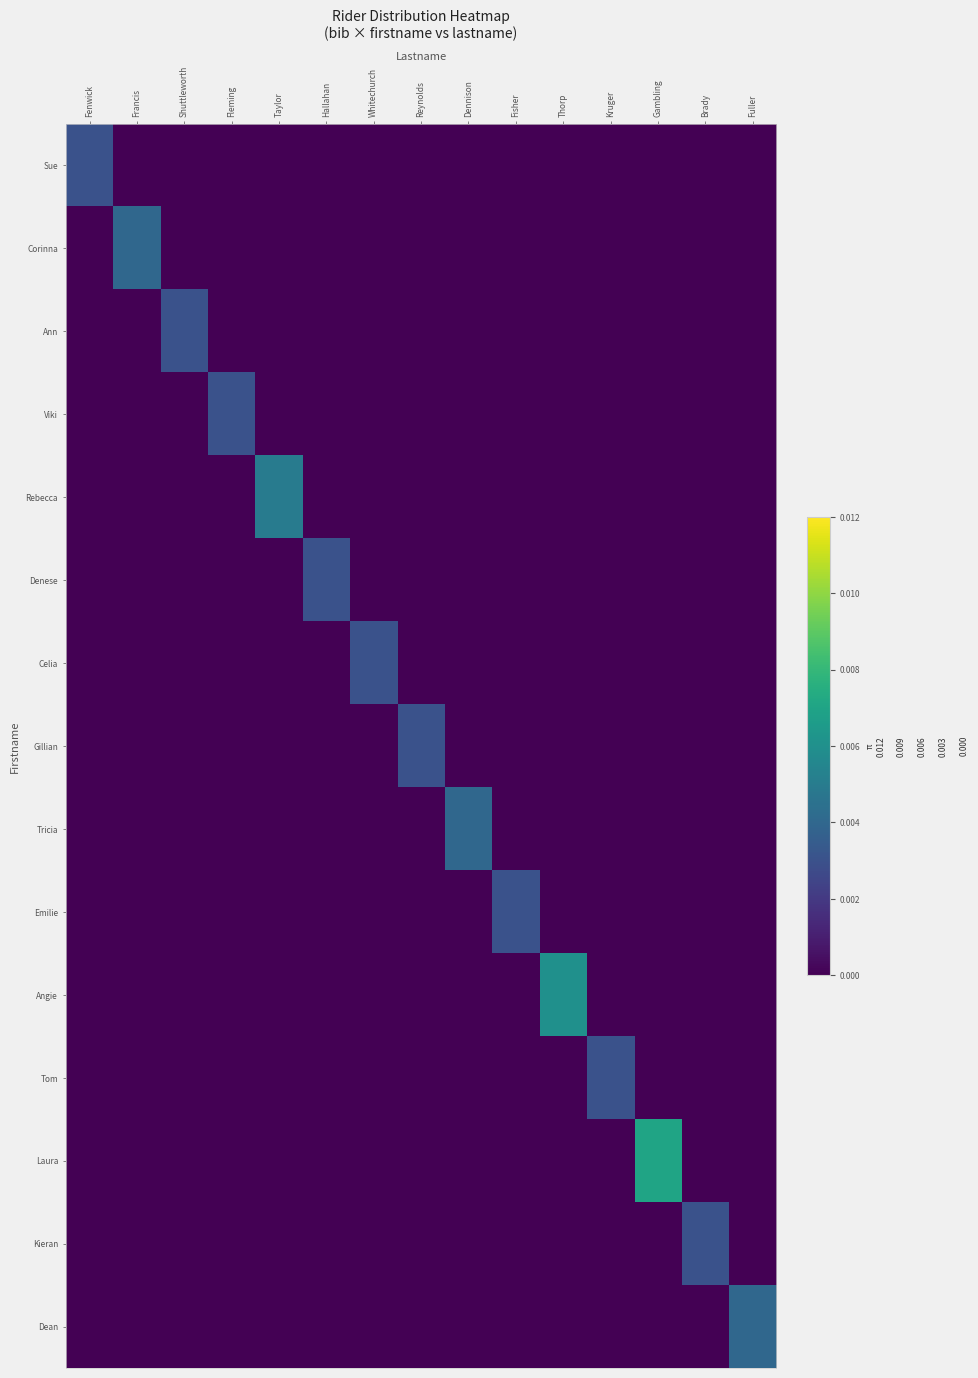

Reading left to right, what are all the values shown in this chart?

Sue: Fenwick=0.0	Francis=0.0	Shuttleworth=0.0	Fleming=0.0	Taylor=0.0	Hallahan=0.0	Whitechurch=0.0	Reynolds=0.0	Dennison=0.0	Fisher=0.0	Thorp=0.0	Kruger=0.0	Gambling=0.0	Brady=0.0	Fuller=0.0
Corinna: Fenwick=0.0	Francis=0.0	Shuttleworth=0.0	Fleming=0.0	Taylor=0.0	Hallahan=0.0	Whitechurch=0.0	Reynolds=0.0	Dennison=0.0	Fisher=0.0	Thorp=0.0	Kruger=0.0	Gambling=0.0	Brady=0.0	Fuller=0.0
Ann: Fenwick=0.0	Francis=0.0	Shuttleworth=0.0	Fleming=0.0	Taylor=0.0	Hallahan=0.0	Whitechurch=0.0	Reynolds=0.0	Dennison=0.0	Fisher=0.0	Thorp=0.0	Kruger=0.0	Gambling=0.0	Brady=0.0	Fuller=0.0
Viki: Fenwick=0.0	Francis=0.0	Shuttleworth=0.0	Fleming=0.0	Taylor=0.0	Hallahan=0.0	Whitechurch=0.0	Reynolds=0.0	Dennison=0.0	Fisher=0.0	Thorp=0.0	Kruger=0.0	Gambling=0.0	Brady=0.0	Fuller=0.0
Rebecca: Fenwick=0.0	Francis=0.0	Shuttleworth=0.0	Fleming=0.0	Taylor=0.0	Hallahan=0.0	Whitechurch=0.0	Reynolds=0.0	Dennison=0.0	Fisher=0.0	Thorp=0.0	Kruger=0.0	Gambling=0.0	Brady=0.0	Fuller=0.0
Denese: Fenwick=0.0	Francis=0.0	Shuttleworth=0.0	Fleming=0.0	Taylor=0.0	Hallahan=0.0	Whitechurch=0.0	Reynolds=0.0	Dennison=0.0	Fisher=0.0	Thorp=0.0	Kruger=0.0	Gambling=0.0	Brady=0.0	Fuller=0.0
Celia: Fenwick=0.0	Francis=0.0	Shuttleworth=0.0	Fleming=0.0	Taylor=0.0	Hallahan=0.0	Whitechurch=0.0	Reynolds=0.0	Dennison=0.0	Fisher=0.0	Thorp=0.0	Kruger=0.0	Gambling=0.0	Brady=0.0	Fuller=0.0
Gillian: Fenwick=0.0	Francis=0.0	Shuttleworth=0.0	Fleming=0.0	Taylor=0.0	Hallahan=0.0	Whitechurch=0.0	Reynolds=0.0	Dennison=0.0	Fisher=0.0	Thorp=0.0	Kruger=0.0	Gambling=0.0	Brady=0.0	Fuller=0.0
Tricia: Fenwick=0.0	Francis=0.0	Shuttleworth=0.0	Fleming=0.0	Taylor=0.0	Hallahan=0.0	Whitechurch=0.0	Reynolds=0.0	Dennison=0.0	Fisher=0.0	Thorp=0.0	Kruger=0.0	Gambling=0.0	Brady=0.0	Fuller=0.0
Emilie: Fenwick=0.0	Francis=0.0	Shuttleworth=0.0	Fleming=0.0	Taylor=0.0	Hallahan=0.0	Whitechurch=0.0	Reynolds=0.0	Dennison=0.0	Fisher=0.0	Thorp=0.0	Kruger=0.0	Gambling=0.0	Brady=0.0	Fuller=0.0
Angie: Fenwick=0.0	Francis=0.0	Shuttleworth=0.0	Fleming=0.0	Taylor=0.0	Hallahan=0.0	Whitechurch=0.0	Reynolds=0.0	Dennison=0.0	Fisher=0.0	Thorp=0.0	Kruger=0.0	Gambling=0.0	Brady=0.0	Fuller=0.0
Tom: Fenwick=0.0	Francis=0.0	Shuttleworth=0.0	Fleming=0.0	Taylor=0.0	Hallahan=0.0	Whitechurch=0.0	Reynolds=0.0	Dennison=0.0	Fisher=0.0	Thorp=0.0	Kruger=0.0	Gambling=0.0	Brady=0.0	Fuller=0.0
Laura: Fenwick=0.0	Francis=0.0	Shuttleworth=0.0	Fleming=0.0	Taylor=0.0	Hallahan=0.0	Whitechurch=0.0	Reynolds=0.0	Dennison=0.0	Fisher=0.0	Thorp=0.0	Kruger=0.0	Gambling=0.0	Brady=0.0	Fuller=0.0
Kieran: Fenwick=0.0	Francis=0.0	Shuttleworth=0.0	Fleming=0.0	Taylor=0.0	Hallahan=0.0	Whitechurch=0.0	Reynolds=0.0	Dennison=0.0	Fisher=0.0	Thorp=0.0	Kruger=0.0	Gambling=0.0	Brady=0.0	Fuller=0.0
Dean: Fenwick=0.0	Francis=0.0	Shuttleworth=0.0	Fleming=0.0	Taylor=0.0	Hallahan=0.0	Whitechurch=0.0	Reynolds=0.0	Dennison=0.0	Fisher=0.0	Thorp=0.0	Kruger=0.0	Gambling=0.0	Brady=0.0	Fuller=0.0